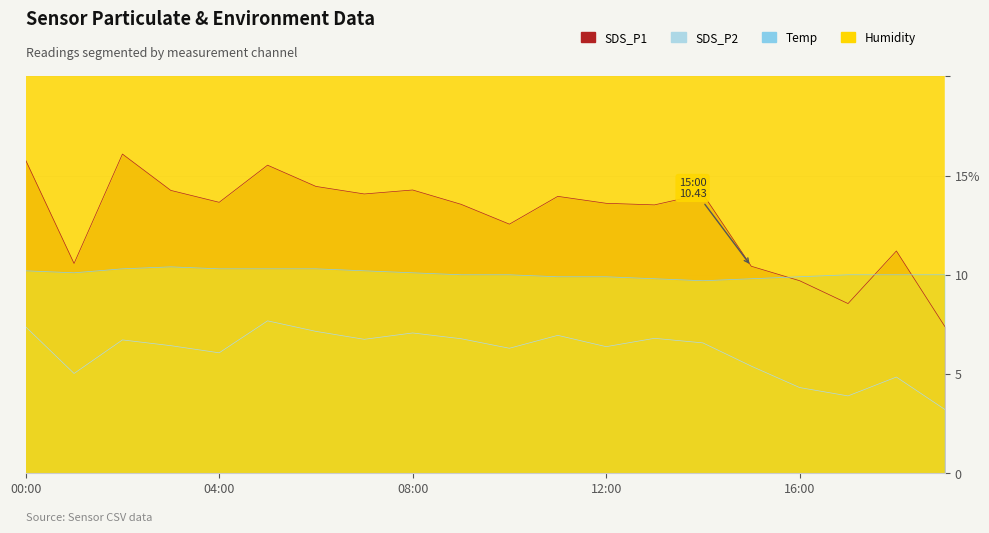

At which category is the sum across all series the highest?

00:00